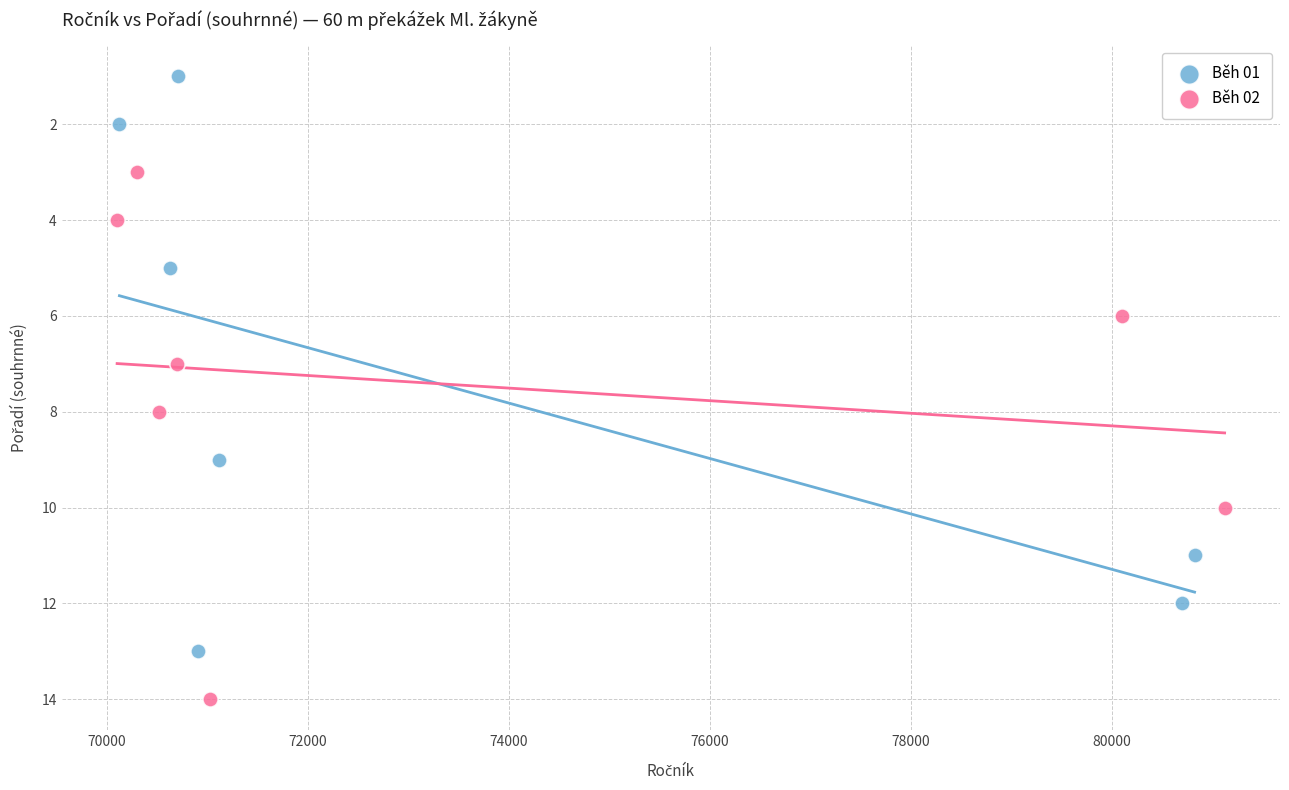

Which series contains the lowest Y value?

Běh 01